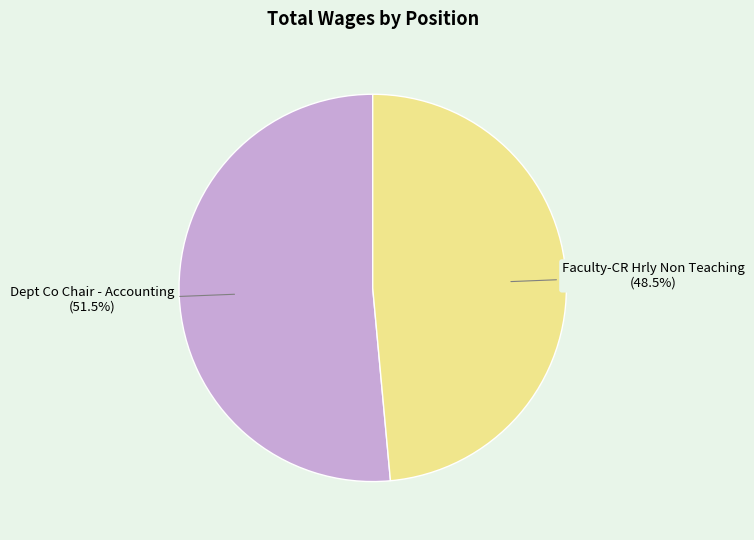

How many slices are in this pie chart?

2